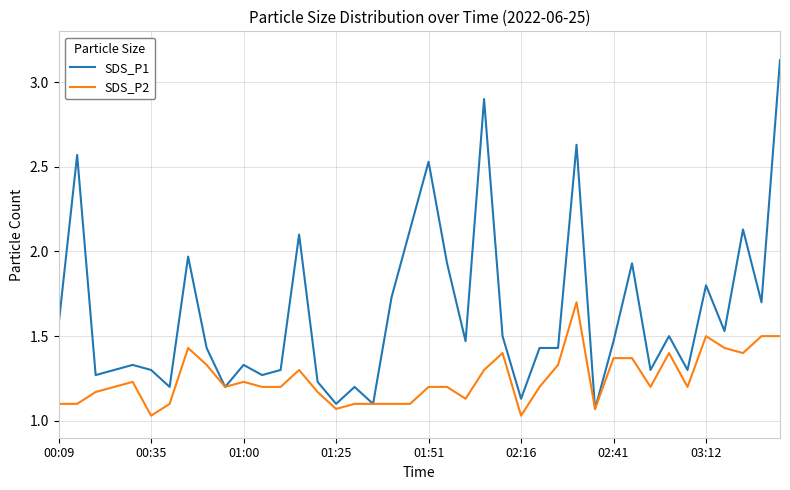

List the series in order of their overall mean, lowest first.

SDS_P2, SDS_P1